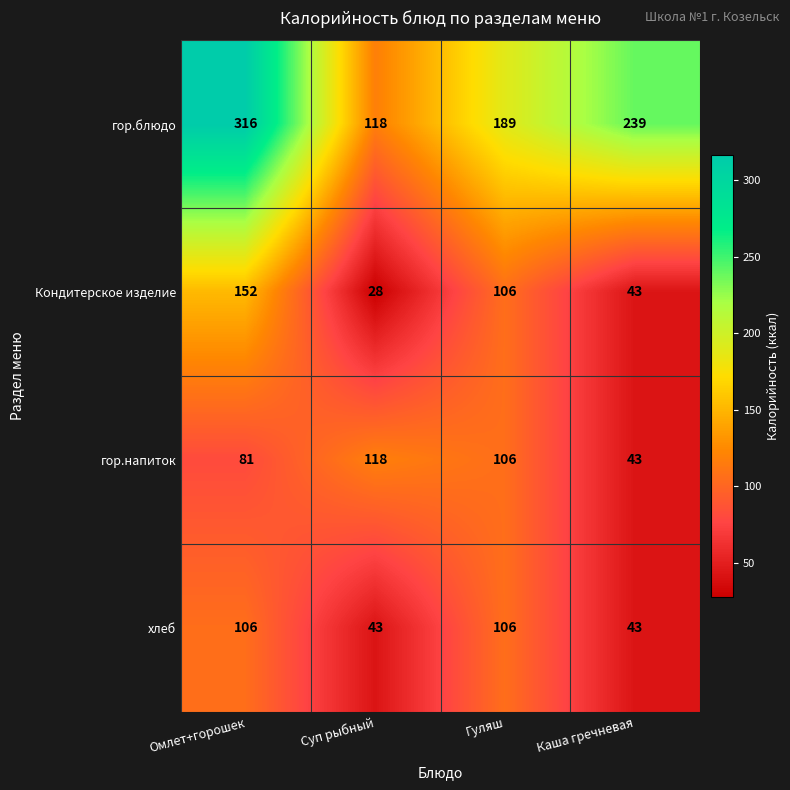

The хлеб series shows 184 at Гуляш. True or false?

False